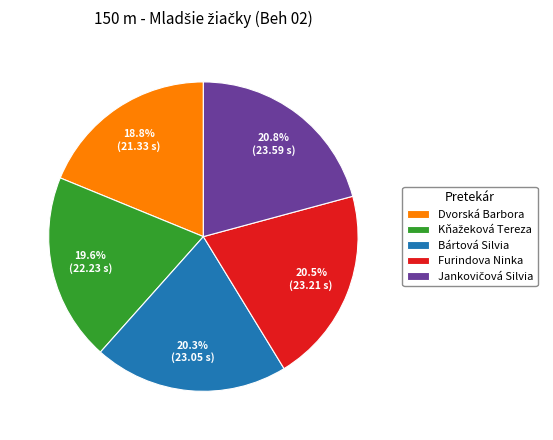

Between Bártová Silvia and Dvorská Barbora, which is larger?

Bártová Silvia